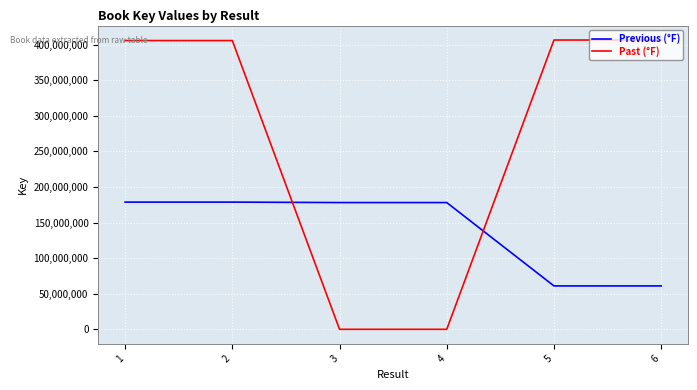

What is the difference between the maximum and minimum values in the Previous (°F) series?

117716814